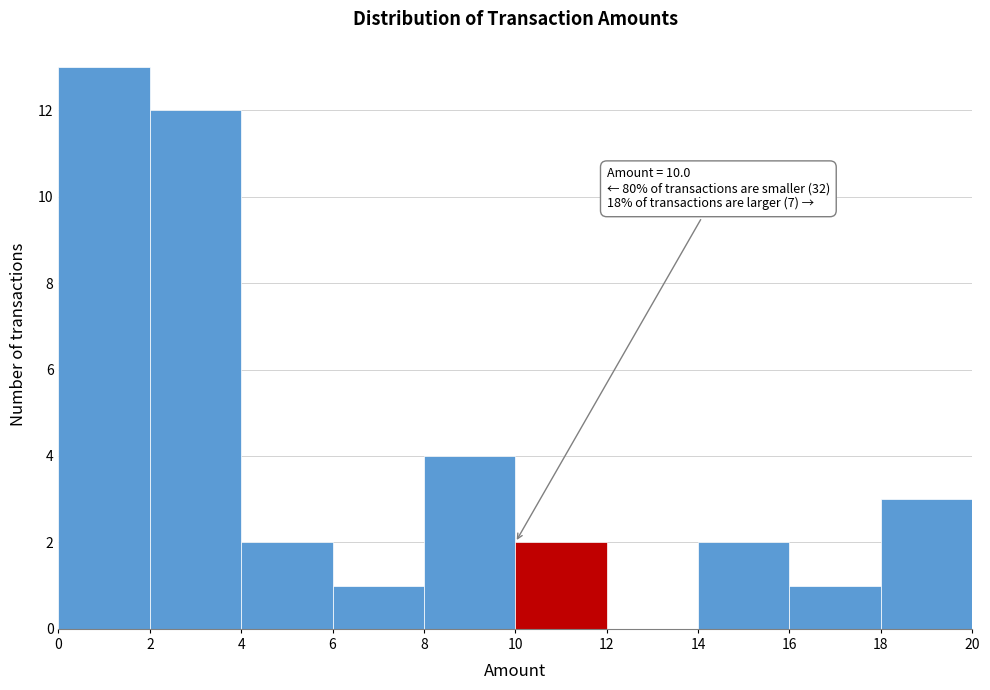

Over which range of the x-axis is the bar tallest?

0 to 2